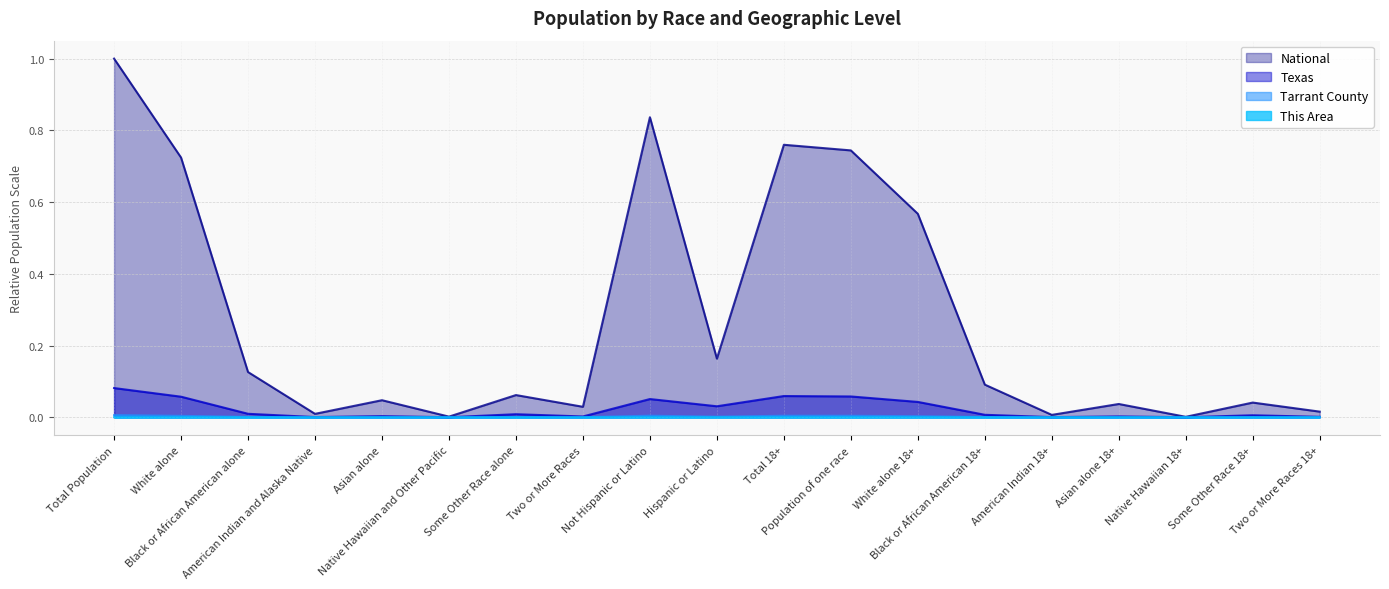

What is the difference between the highest and lowest values at White alone?

0.7